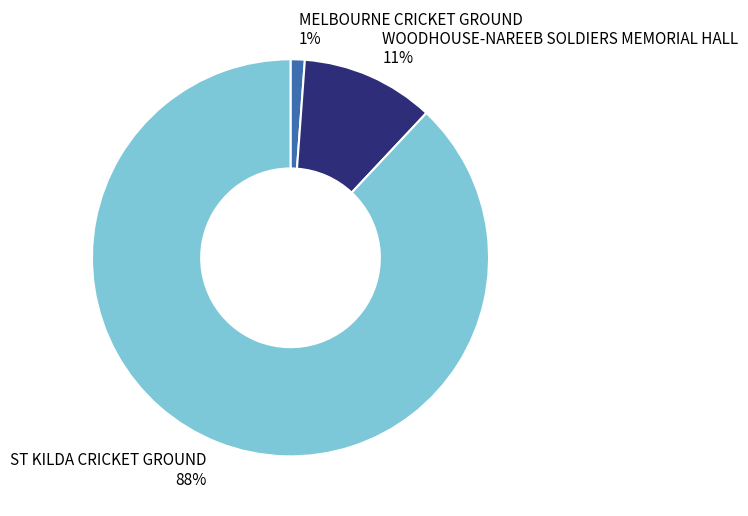

Count the number of slices in the pie.

3